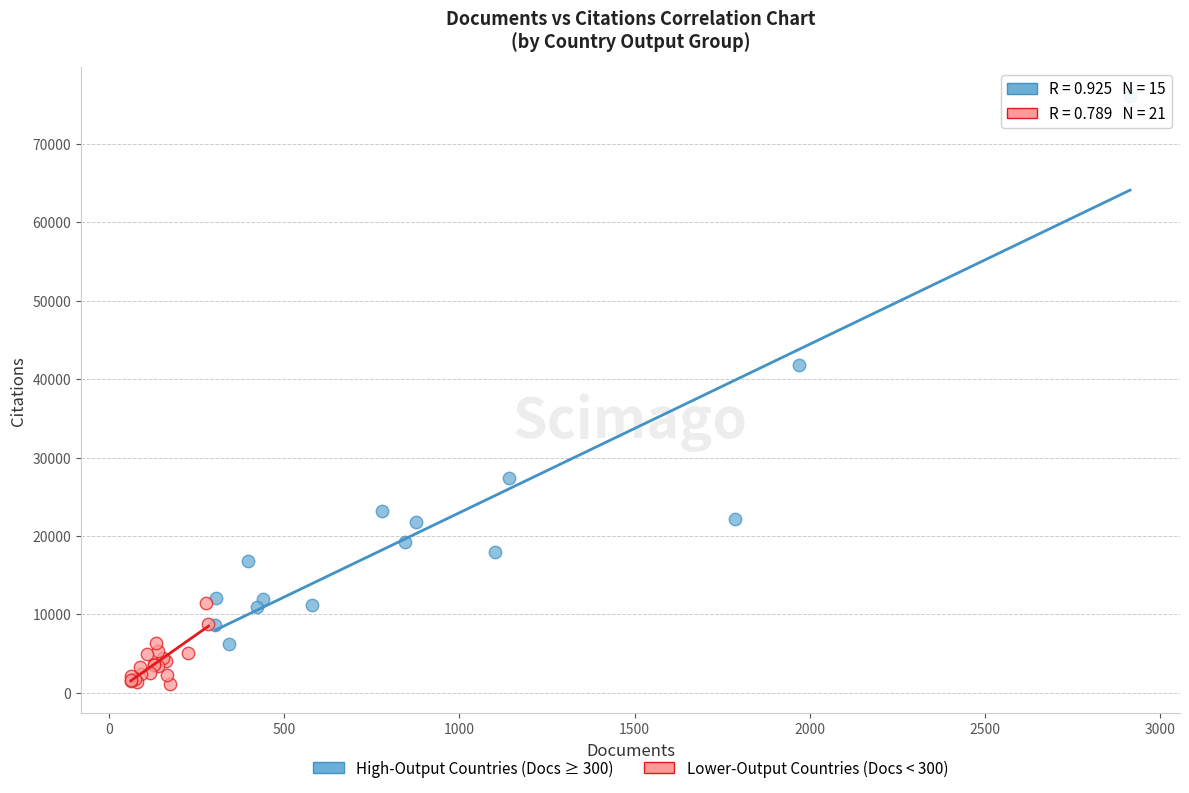

Which series reaches the minimum Y coordinate?

Lower-Output Countries (Docs < 300)